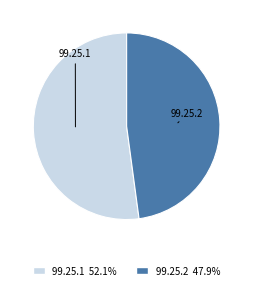

What is the smallest slice in the pie chart?

99.25.2